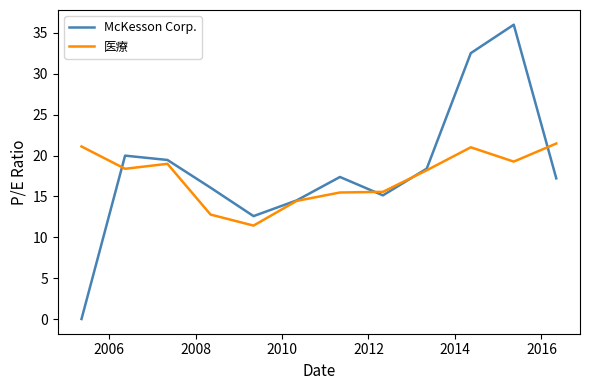

What is the maximum value for 医療?

21.5